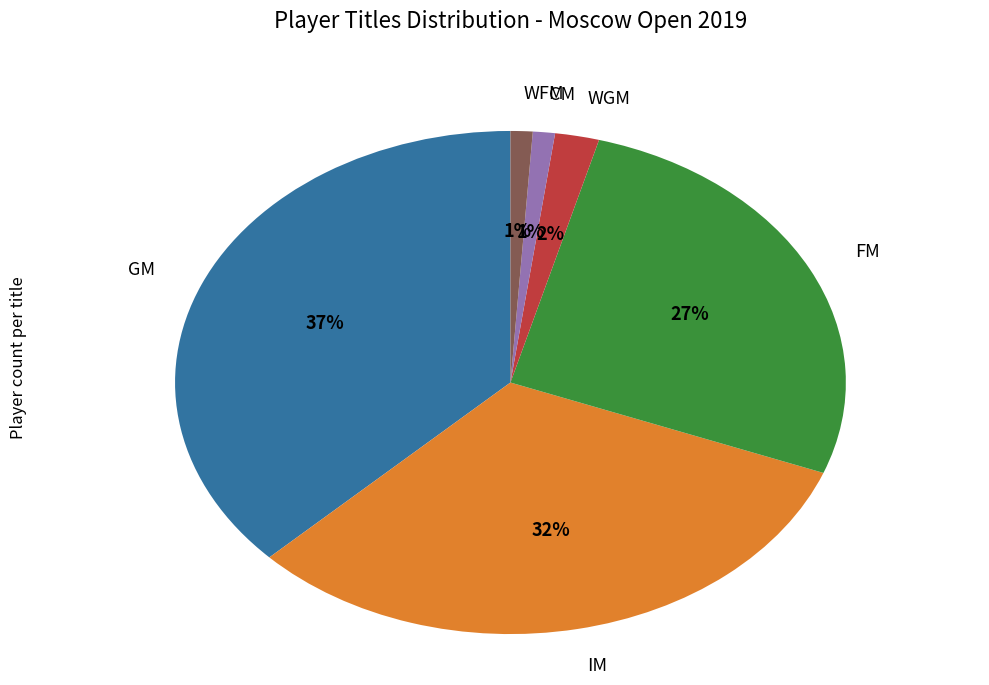

To the nearest percent, what is the difference between the largest and smallest slice percentages?

36%